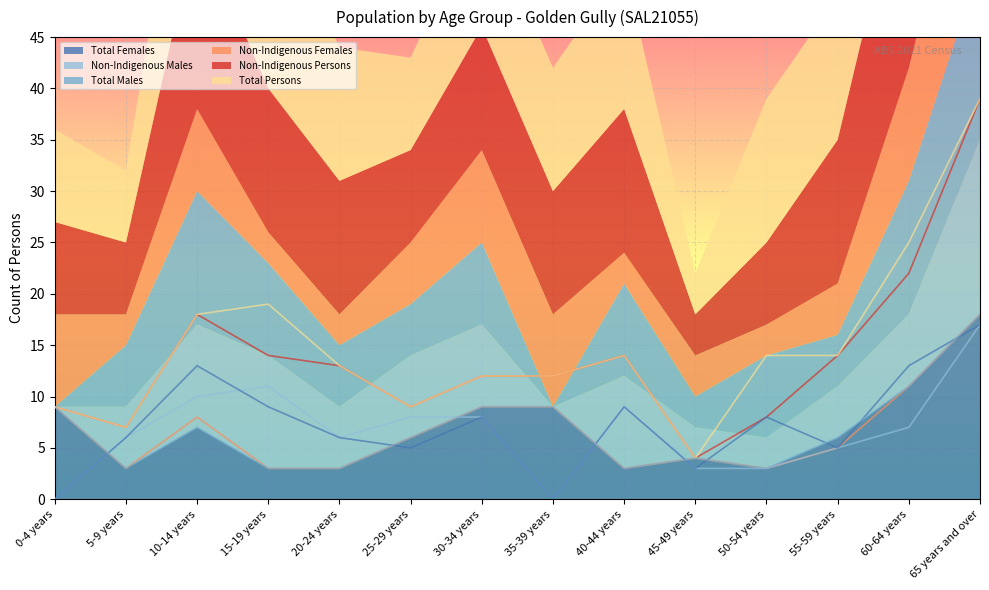

List the labels in order of Non-Indigenous Males value, smallest first.

0-4 years, 35-39 years, 45-49 years, 50-54 years, 55-59 years, 5-9 years, 20-24 years, 60-64 years, 25-29 years, 30-34 years, 40-44 years, 10-14 years, 15-19 years, 65 years and over